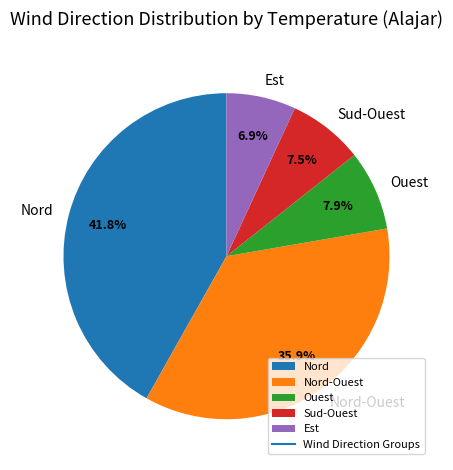

What percentage is NOT represented by Est?

93.1%